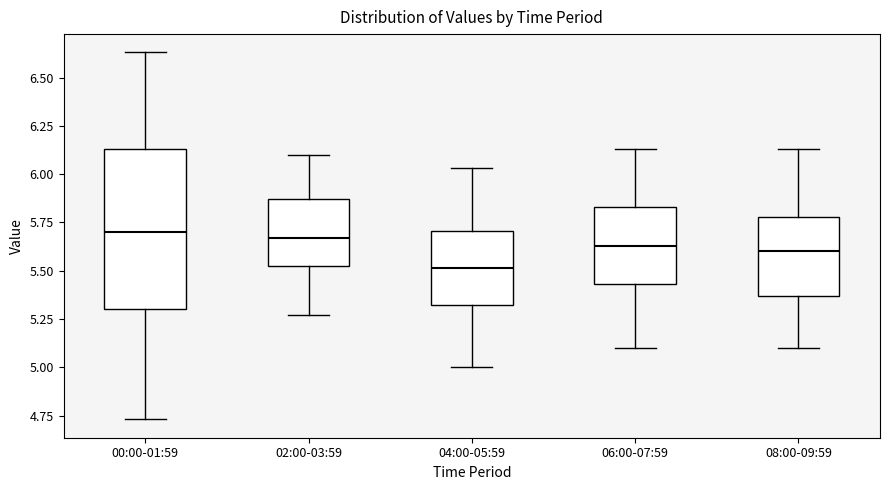

Where does the median line of the box for 04:00-05:59 sit on the y-axis? The values are not printed on the chart, so give them approximately, as read against the axis.

5.50